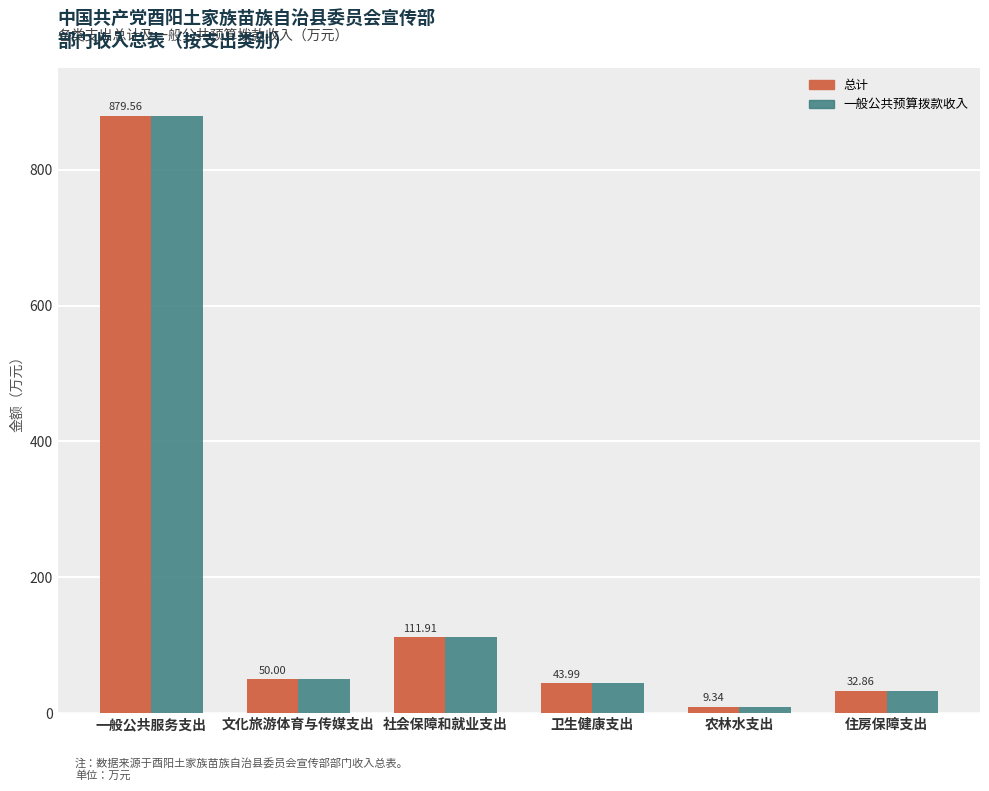

What is the minimum value for 总计?

9.3